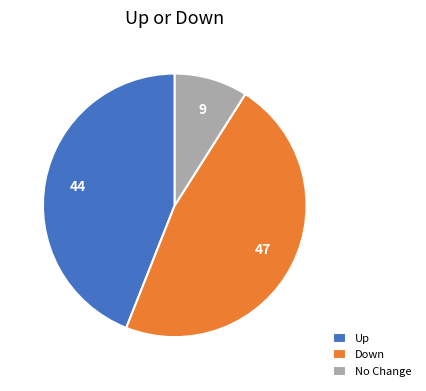

Which slice is the largest?

Down